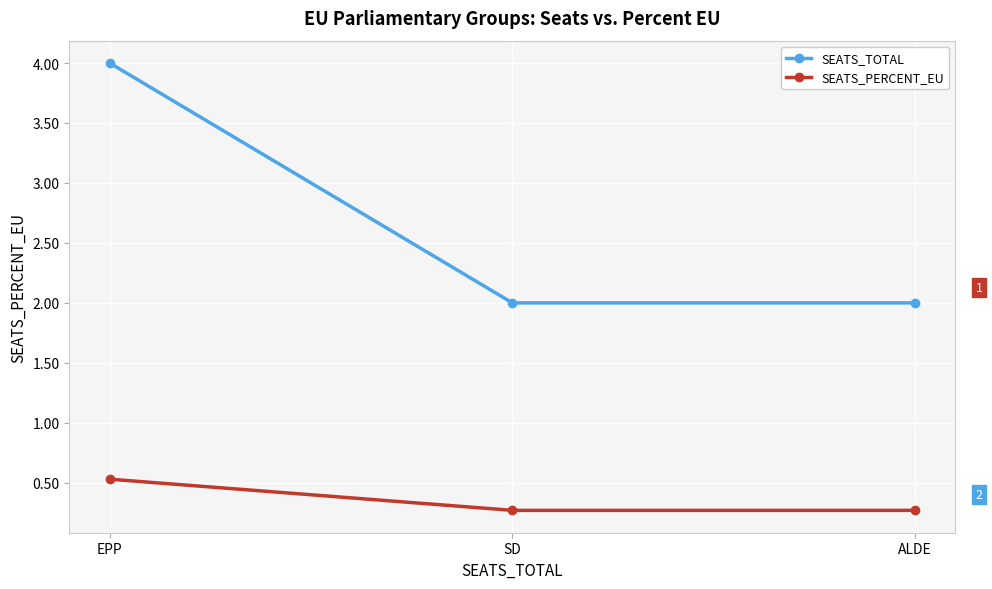

Which series has the widest spread of values?

SEATS_TOTAL